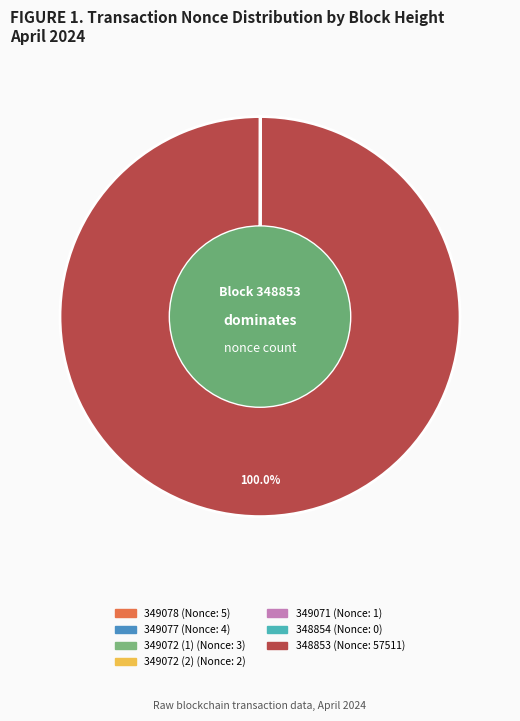

Which category has the biggest portion of the pie?

348853